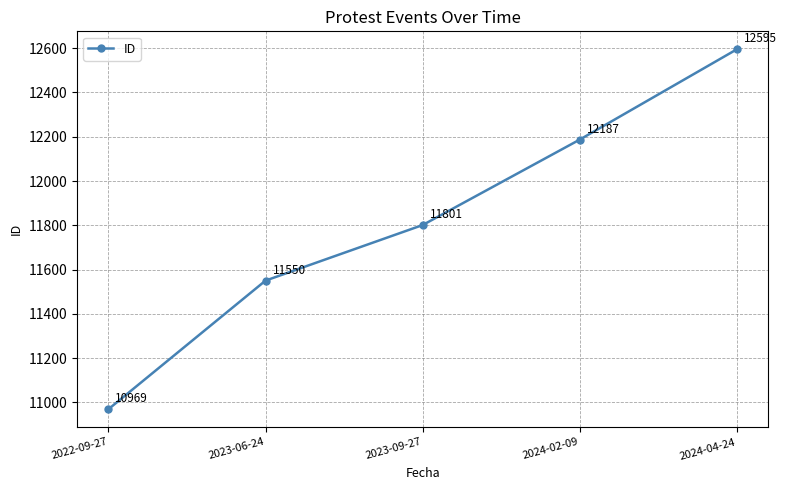

What is the change in value from 2023-06-24 to 2024-02-09?

+637